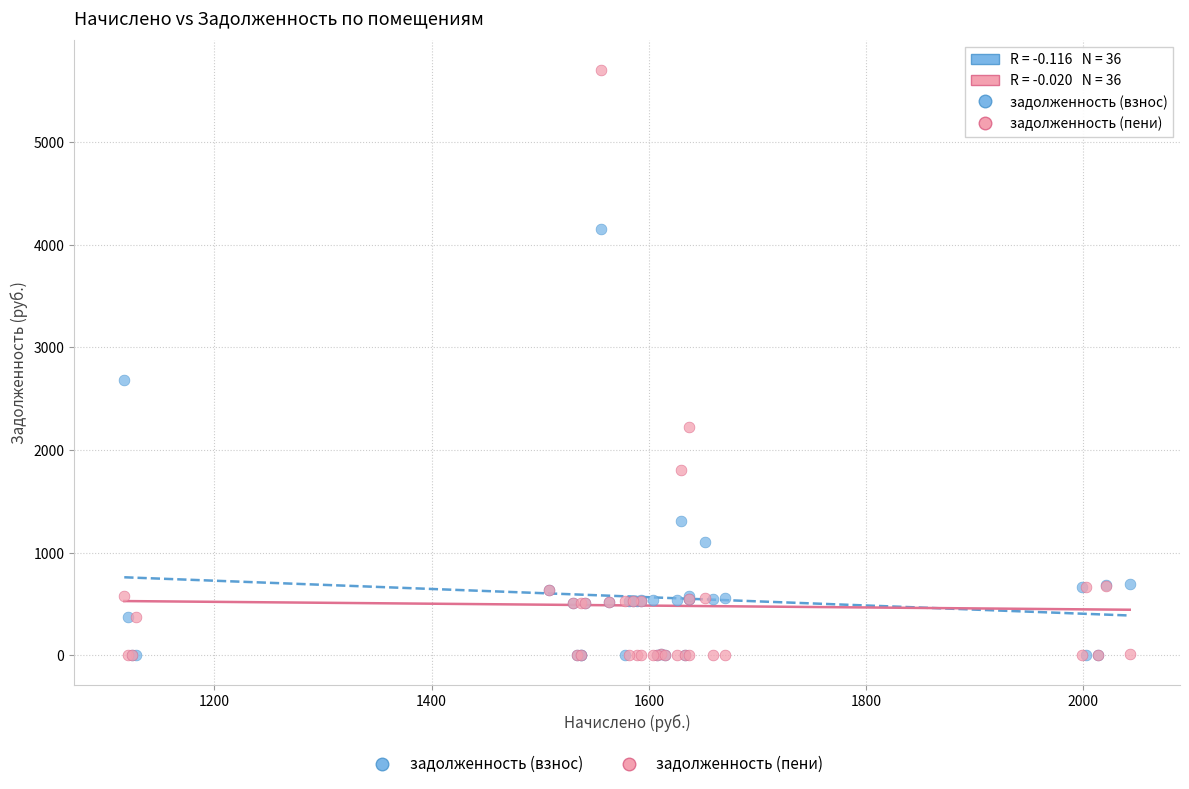

In the задолженность (пени) series, what Y value is closest to 2852?

2219.4